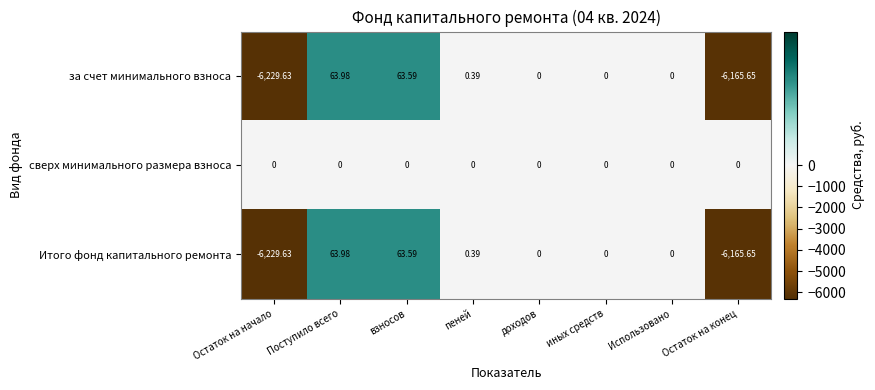

Count the number of data series in this chart.

3